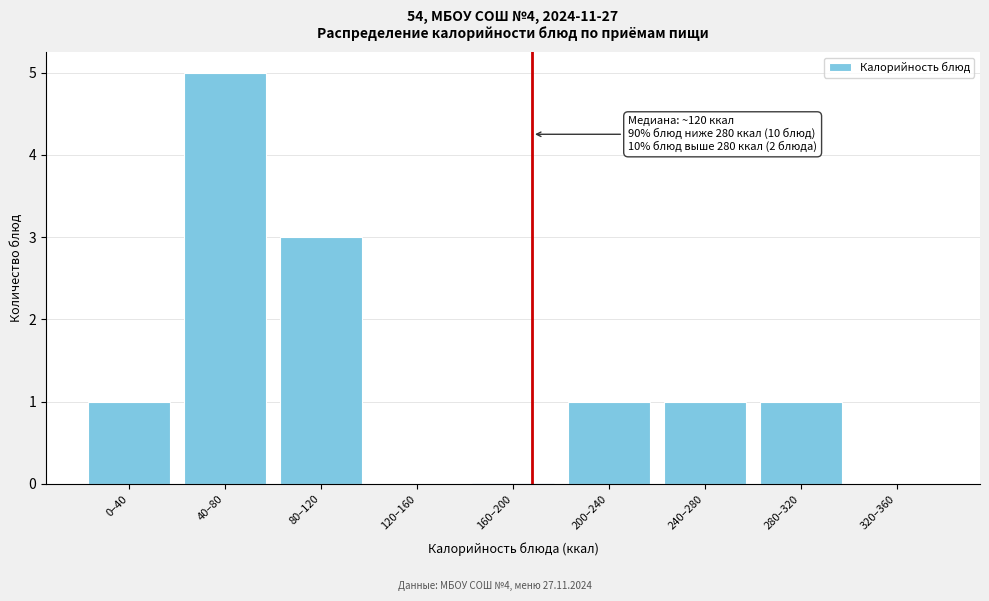

Reading left to right, what are all the values shown in this chart?

0–40=1	40–80=5	80–120=3	120–160=0	160–200=0	200–240=1	240–280=1	280–320=1	320–360=0